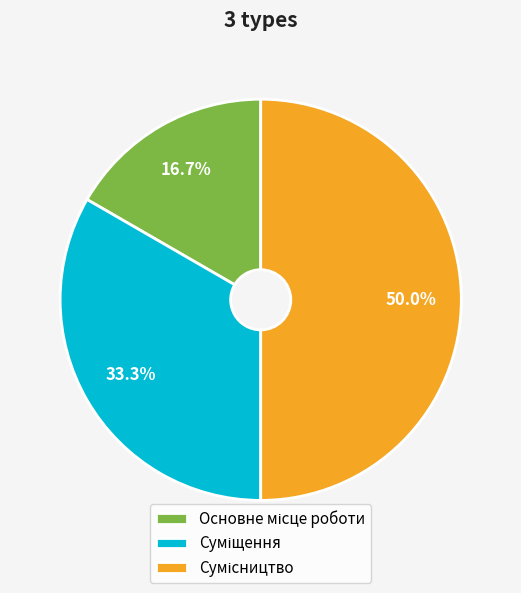

What is the change in value from Основне місце роботи to Суміщення?

+1